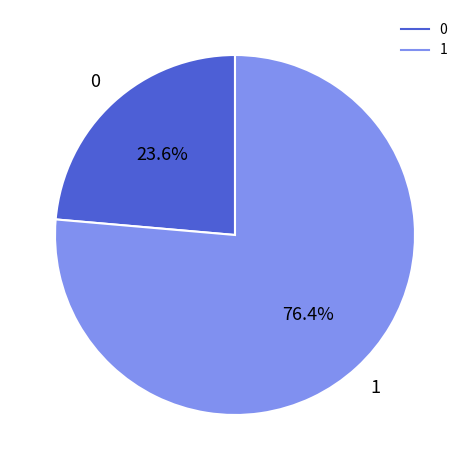

Is there a majority slice in this chart?

Yes